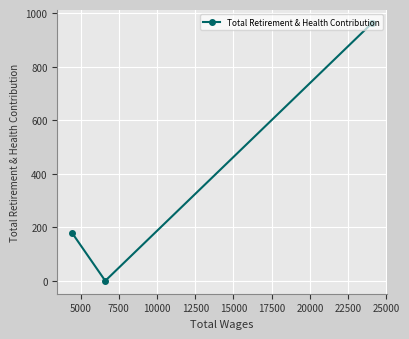

What is the difference between the maximum and minimum values?

963